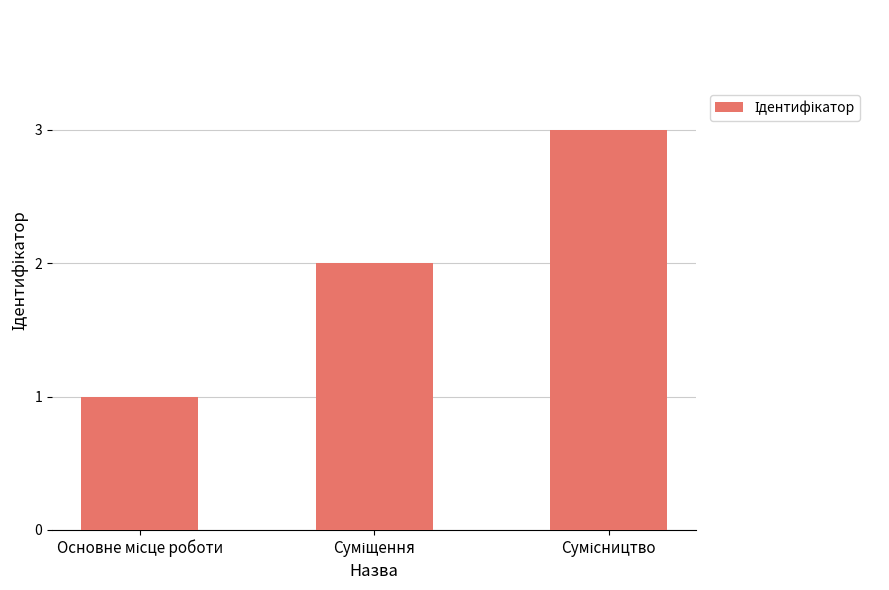

What is the maximum value shown in the chart?

3